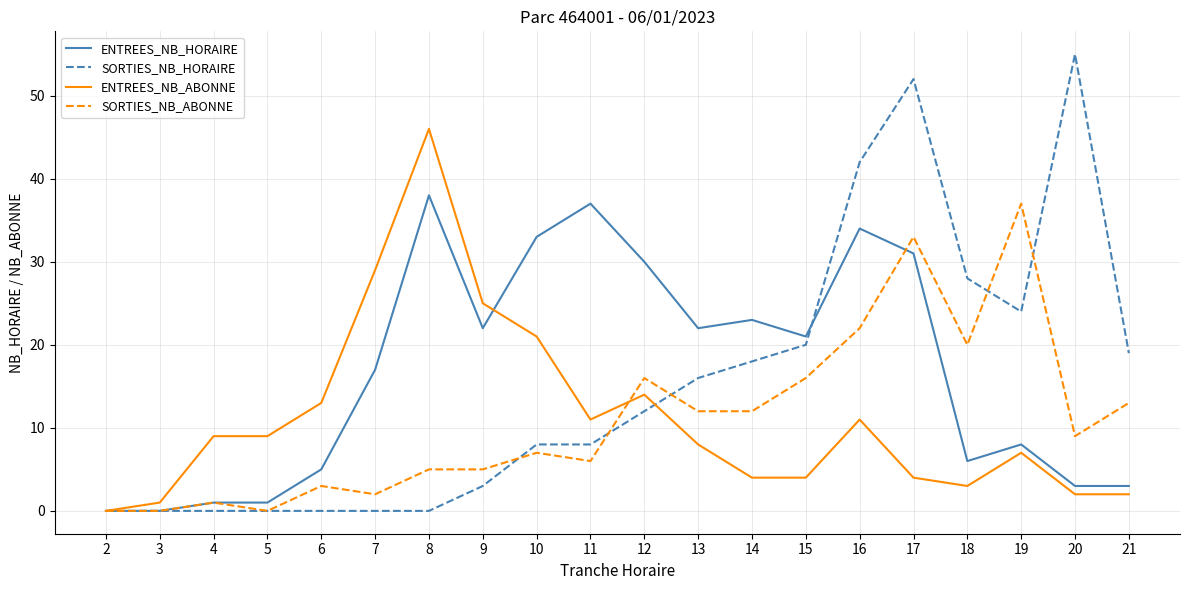

What is the difference between the ENTREES_NB_ABONNE values at 19 and 16?

4